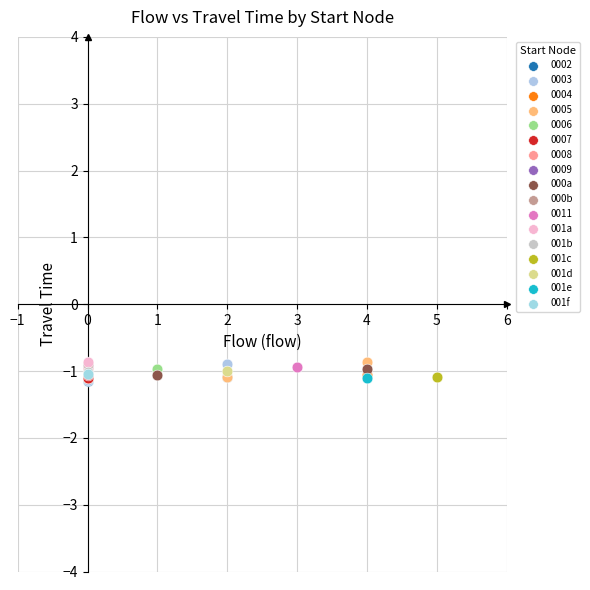

What are all the series names shown in the legend?

0002, 0003, 0004, 0005, 0006, 0007, 0008, 0009, 000a, 000b, 0011, 001a, 001b, 001c, 001d, 001e, 001f